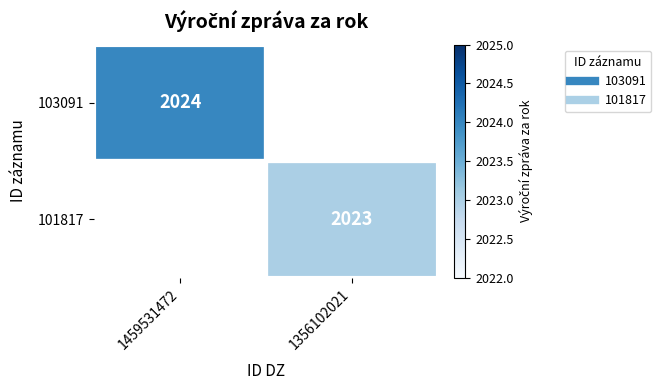

Between 1356102021 and 1459531472, which is larger?

1459531472